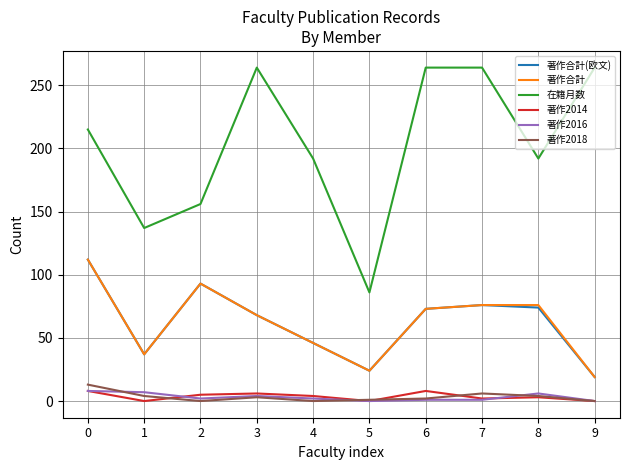

Between 0 and 8, which series saw the biggest shift?

著作合計(欧文)